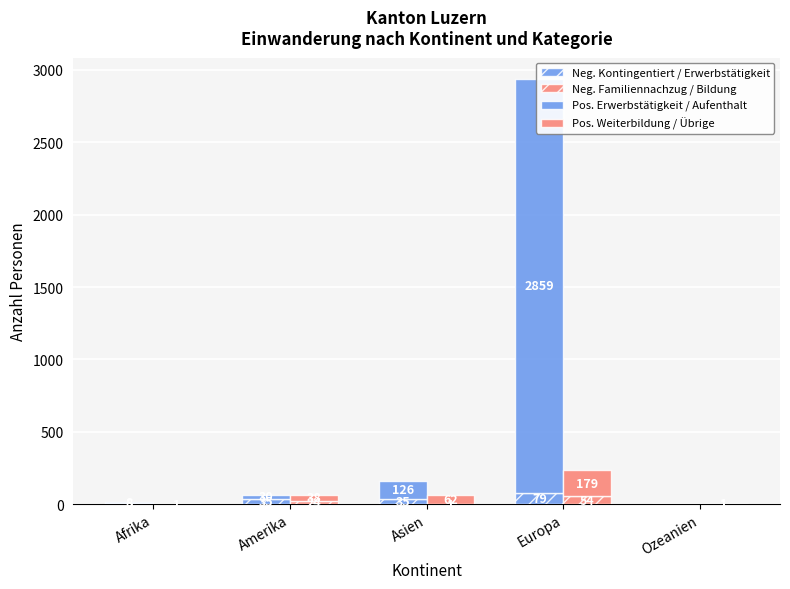

Reading left to right, extract all data points from this chart.

Neg. Kontingentiert / Erwerbstätigkeit: 5	35	35	79	0
Neg. Familiennachzug / Bildung: 1	24	1	54	1
Pos. Erwerbstätigkeit / Aufenthalt: 8	30	126	2859	0
Pos. Weiterbildung / Übrige: 0	38	62	179	1